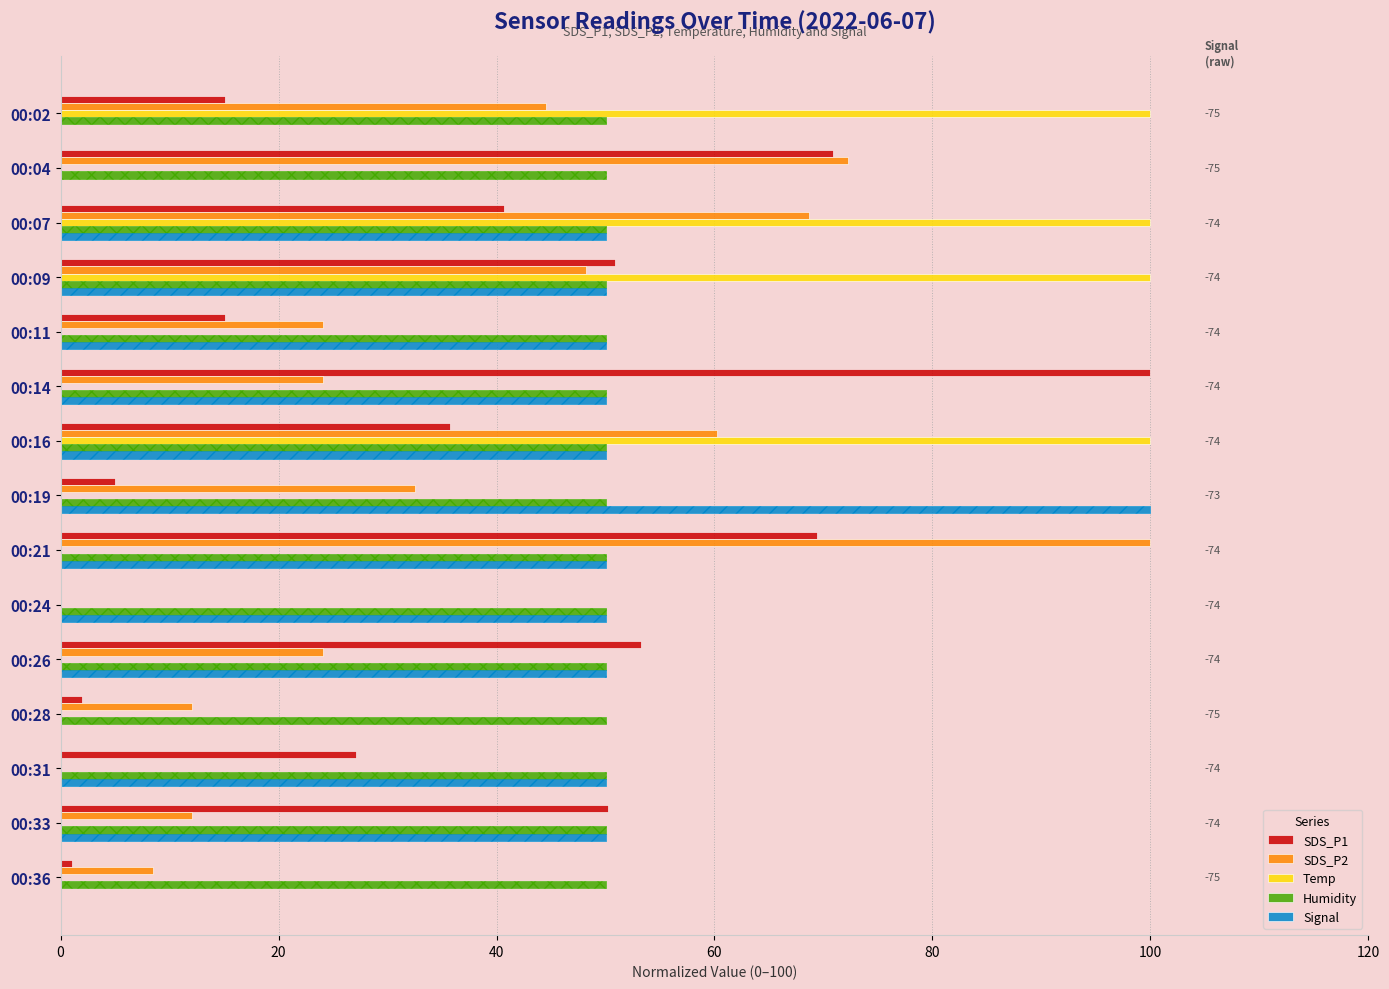

How many distinct data groups are displayed?

7